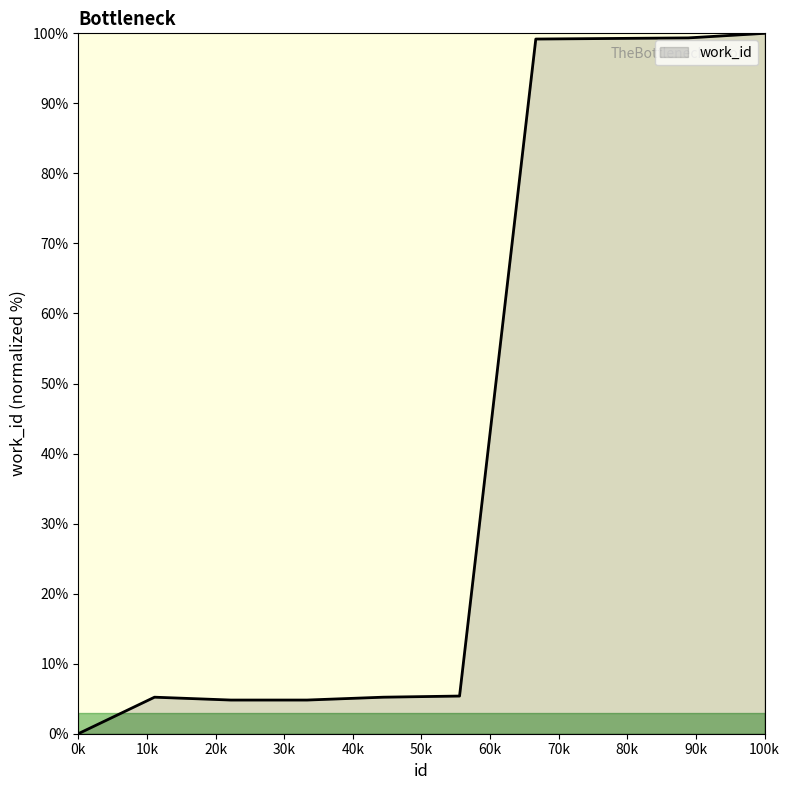

What is the difference between the maximum and minimum values?

100.0